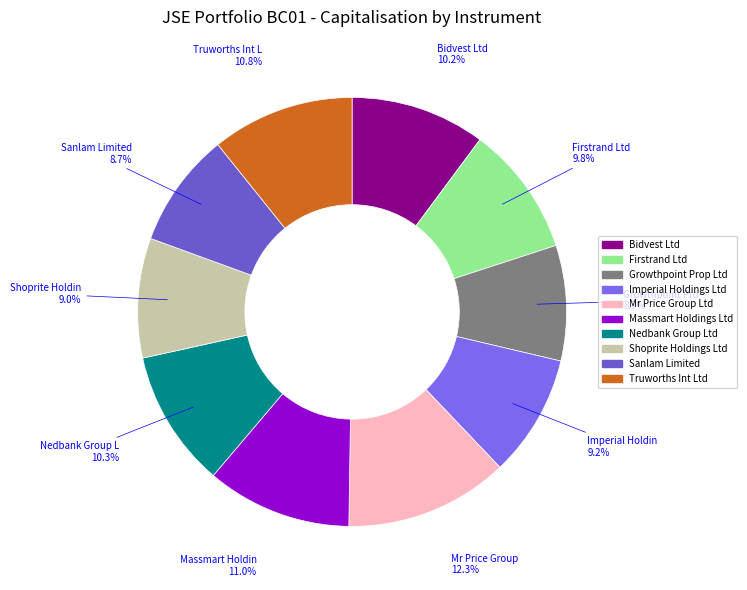

Is it true that Mr Price Group Ltd is 12% of the pie?

True